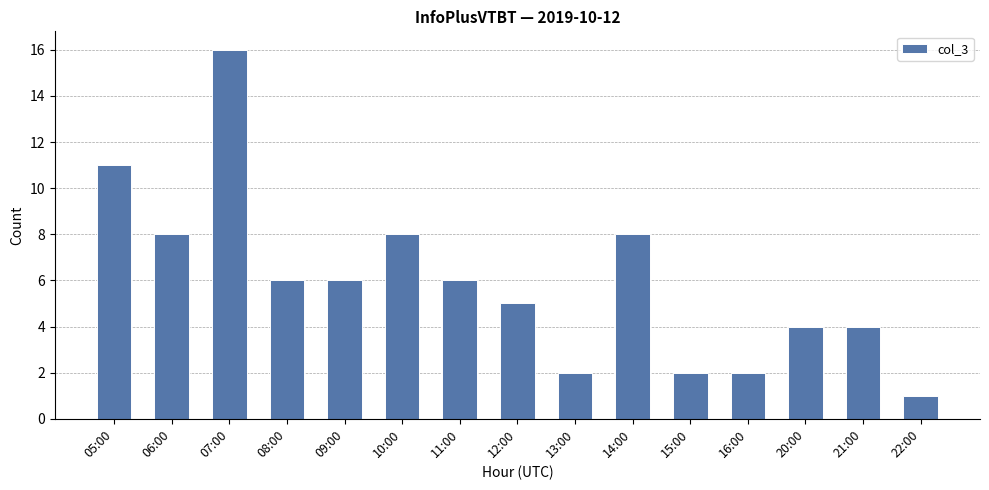

Are the bars horizontal?

No